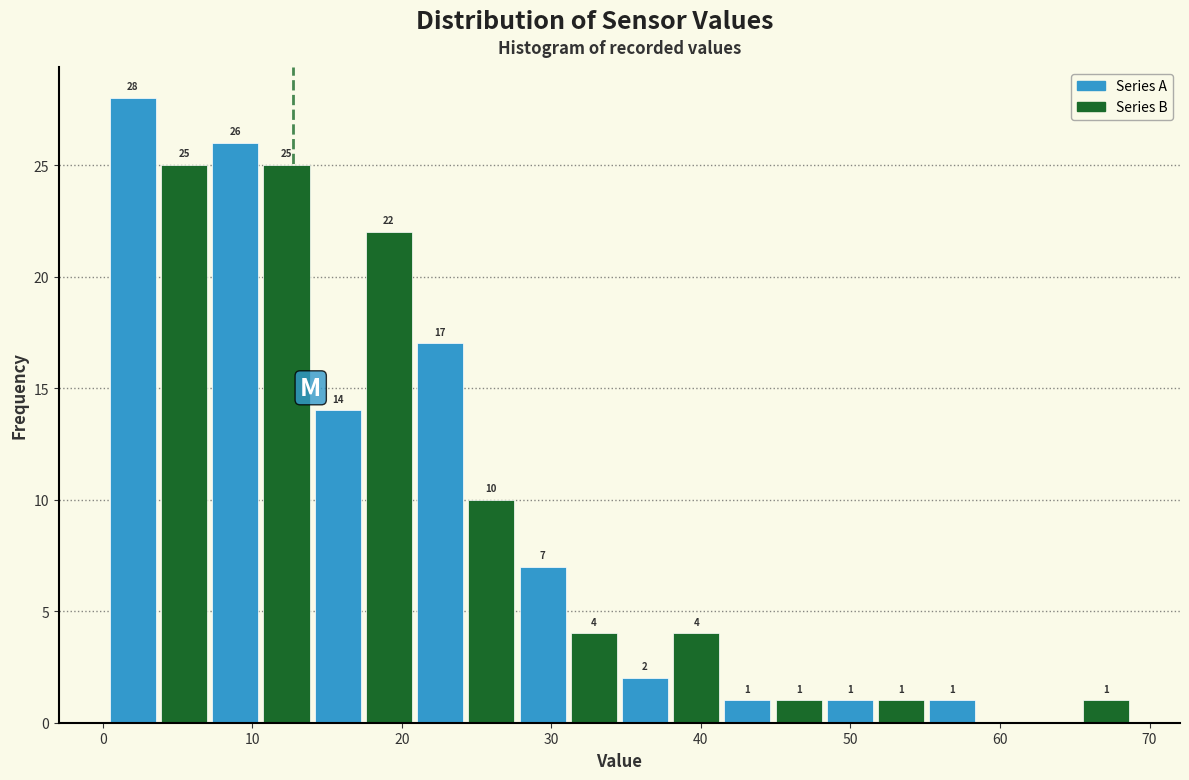

Around what value on the x-axis is the tallest bar? Give the approximate position of its centre, as read against the axis.

2